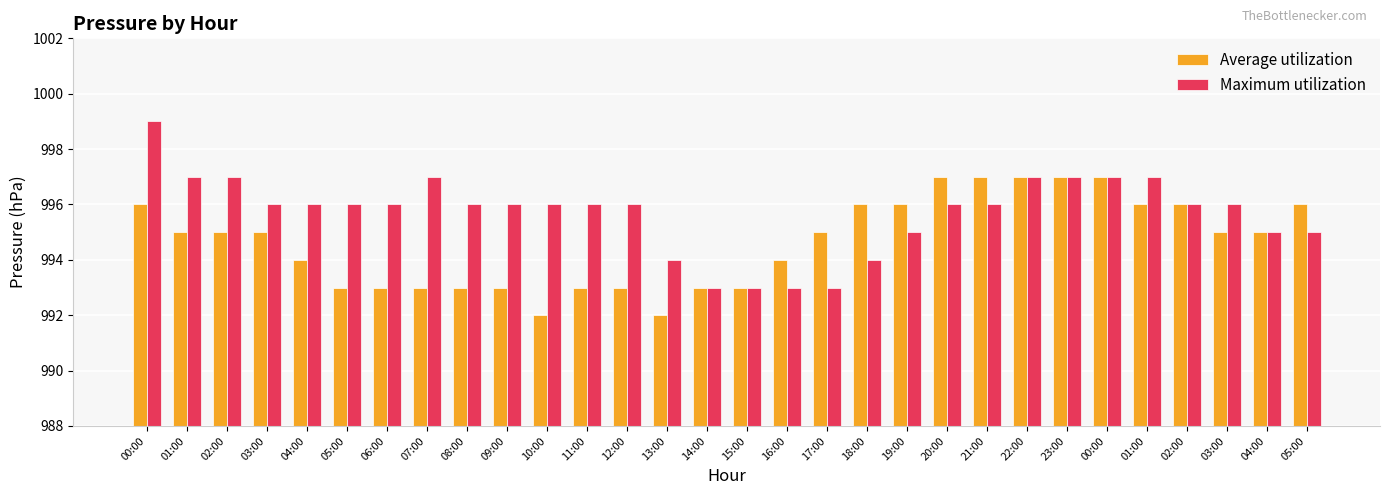

Is it true that Average utilization equals 993 at 05:00?

True